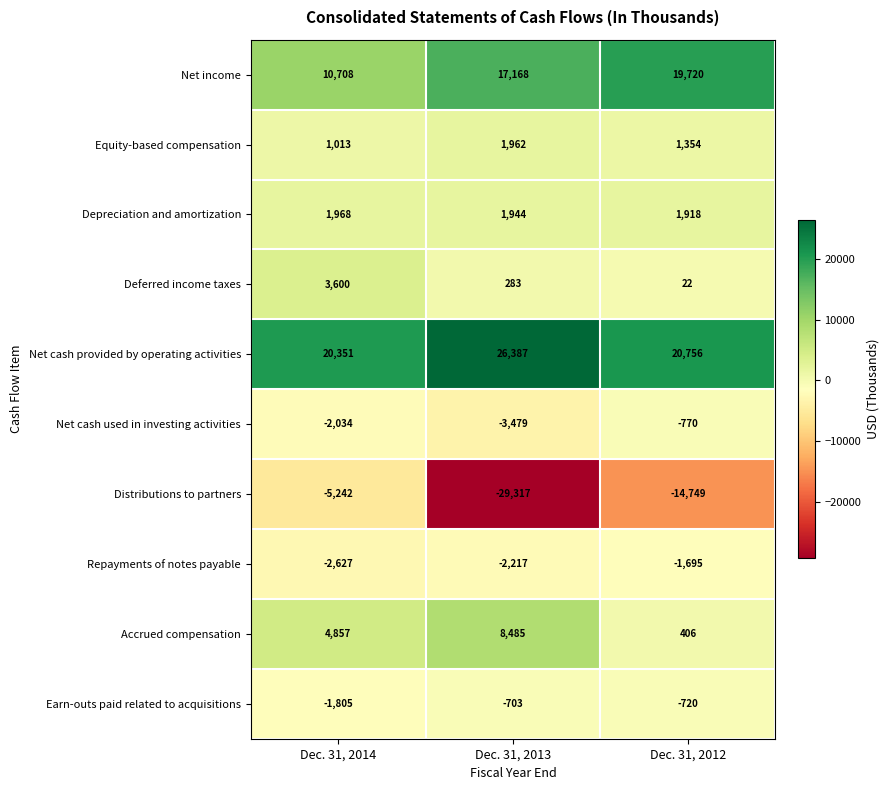

What is the difference between the maximum and minimum values in the Equity-based compensation series?

949